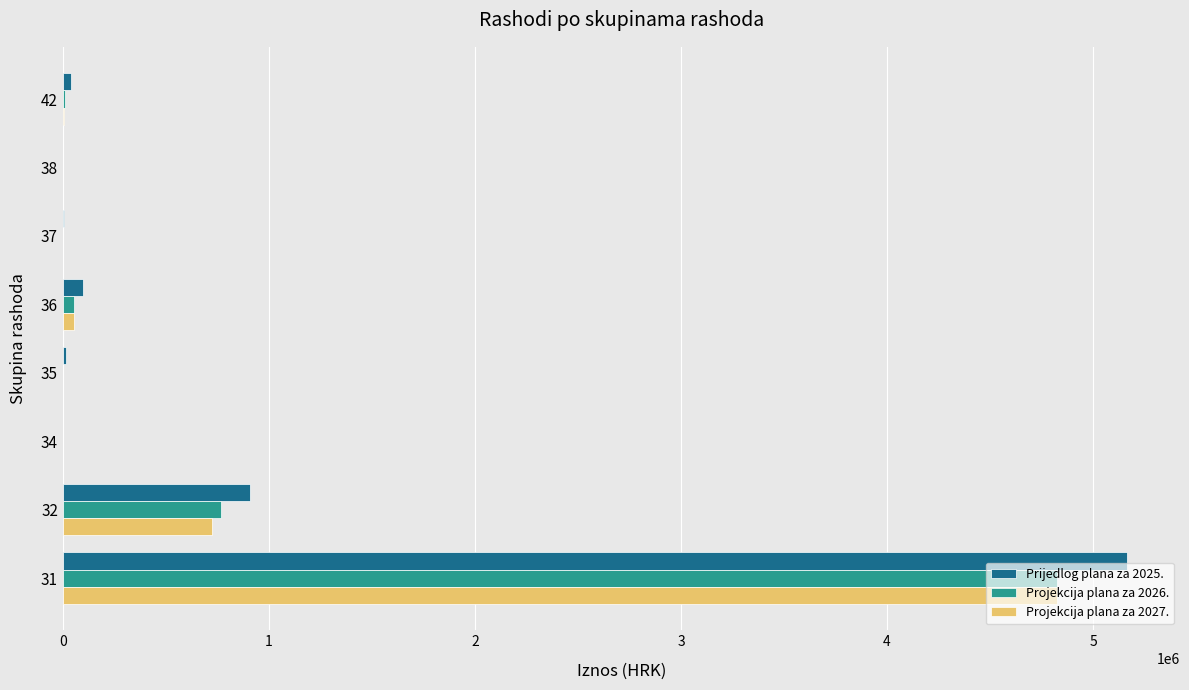

The value of Projekcija plana za 2026. at 38 is 0. True or false?

True